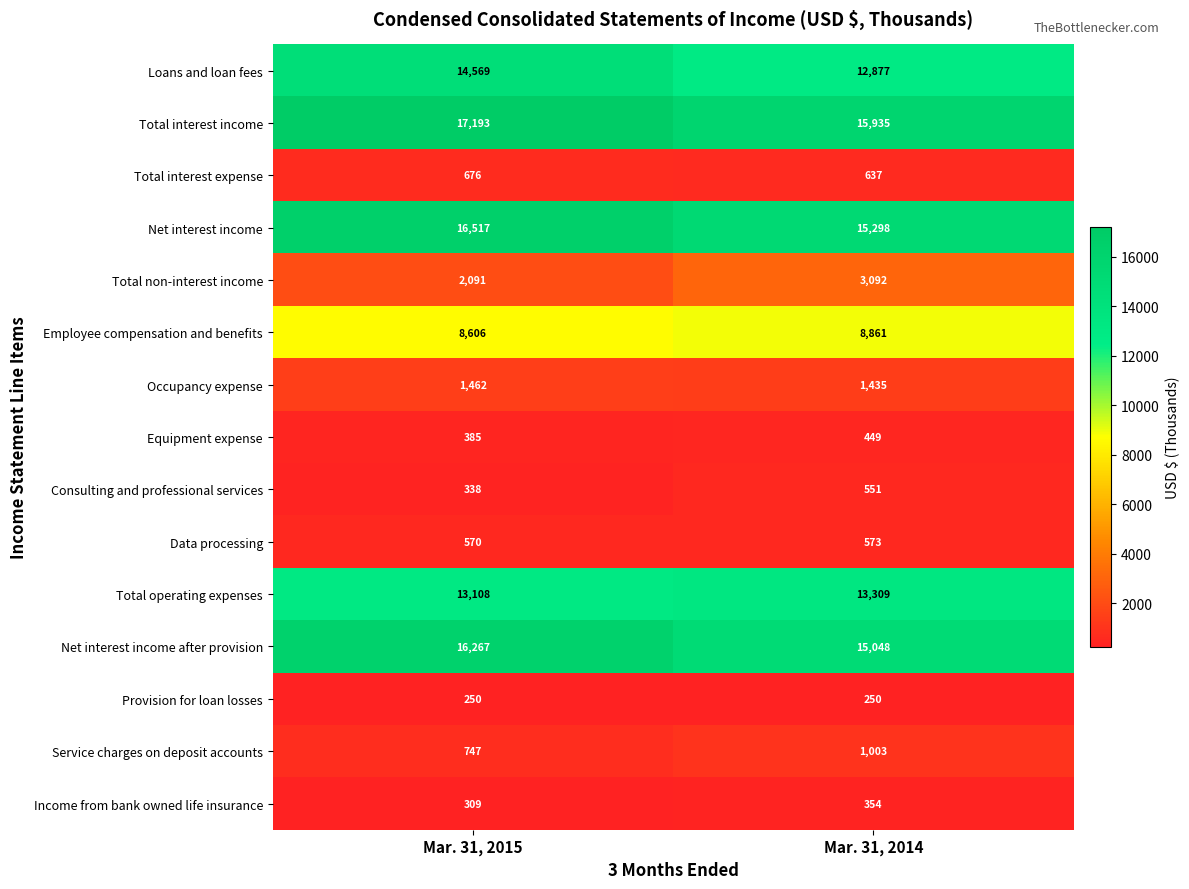

Which series has the largest range (max minus min)?

Loans and loan fees